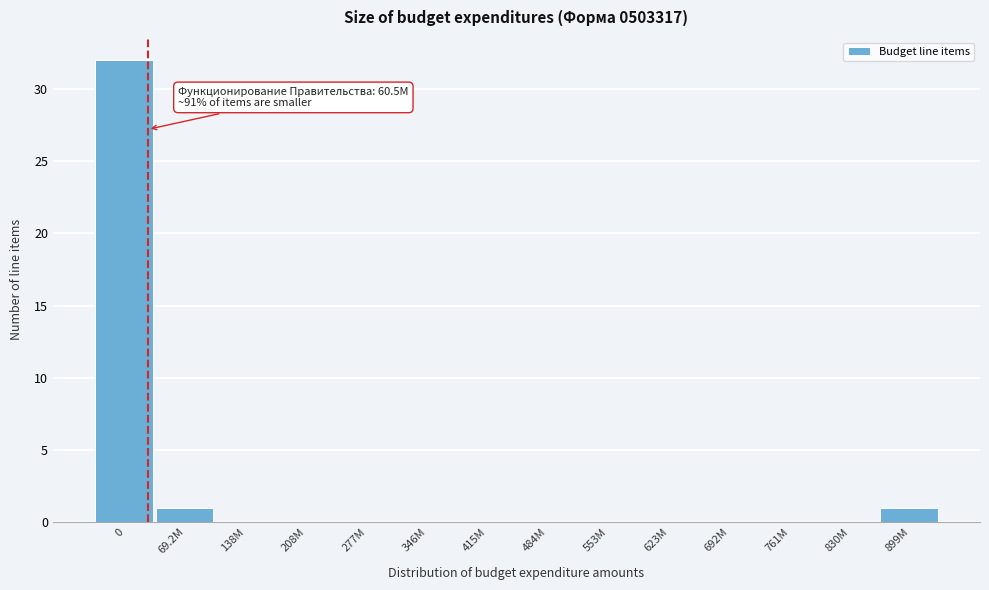

Reading right to left, what are all the values shown in this chart?

899M=1	830M=0	761M=0	692M=0	623M=0	553M=0	484M=0	415M=0	346M=0	277M=0	208M=0	138M=0	69.2M=1	0=32